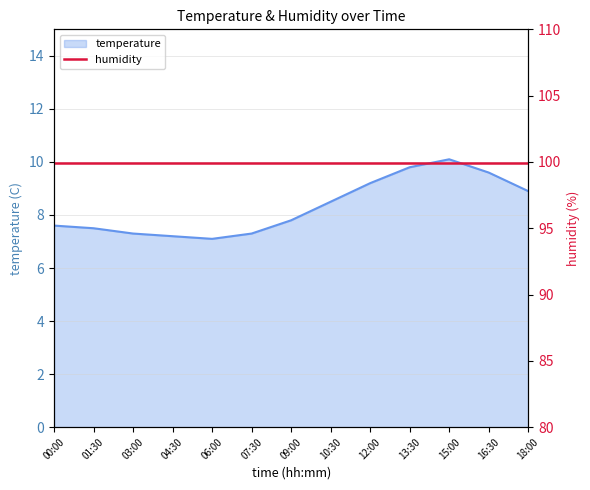

What is the average value?

8.3